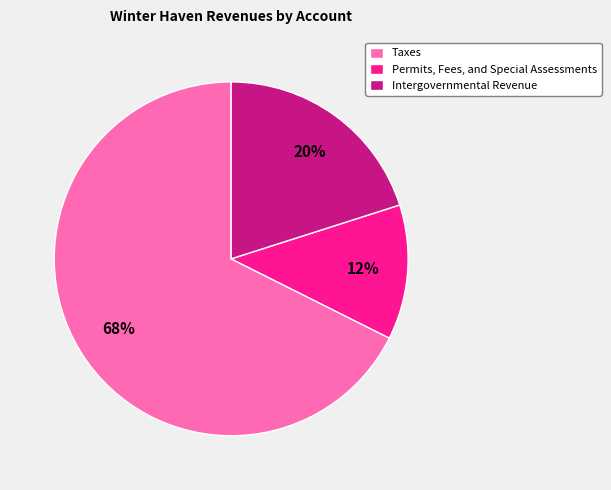

Which slice is the smallest?

Permits, Fees, and Special Assessments